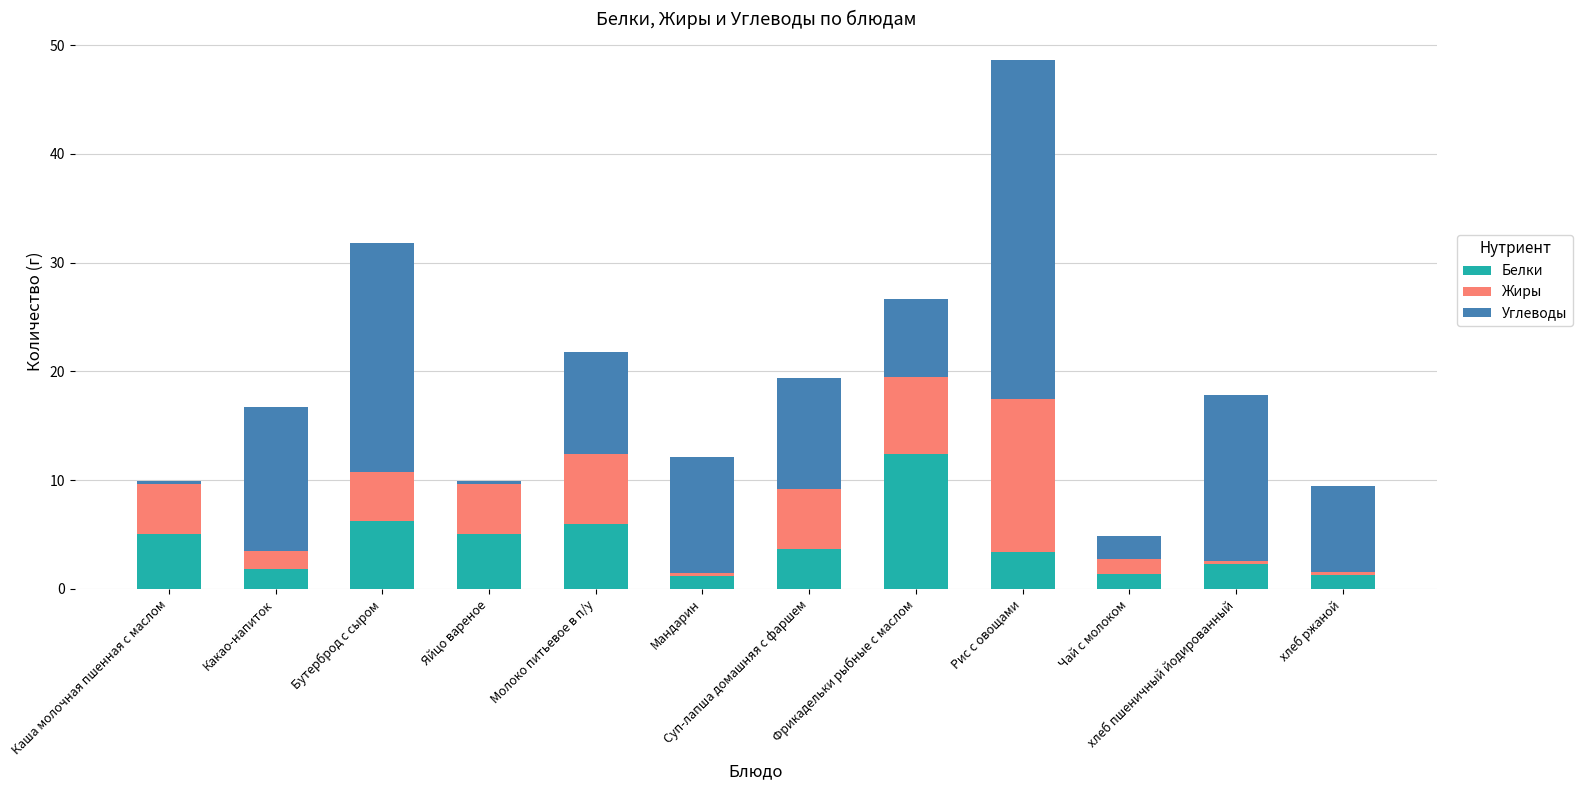

At which category is the sum across all series the highest?

Рис с овощами